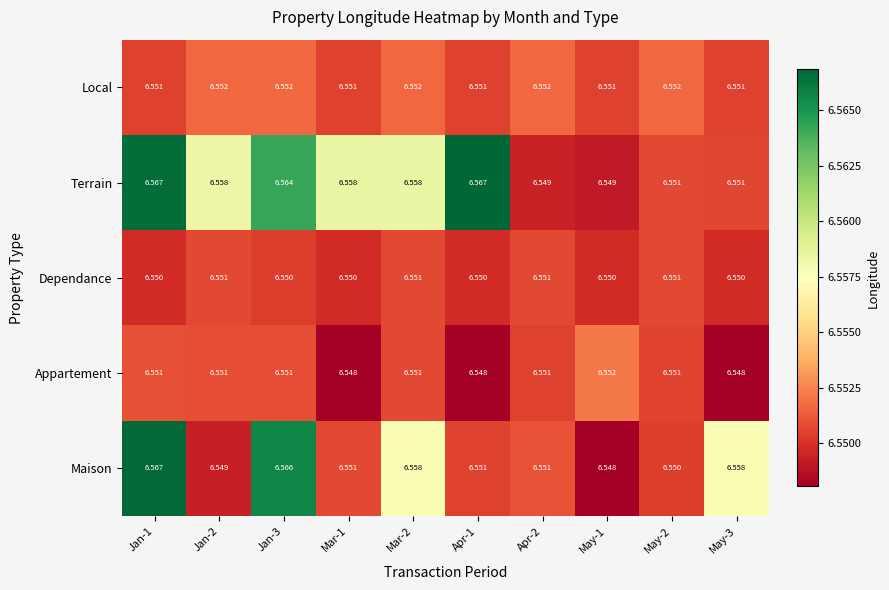

Which series has the largest total across all categories?

Terrain